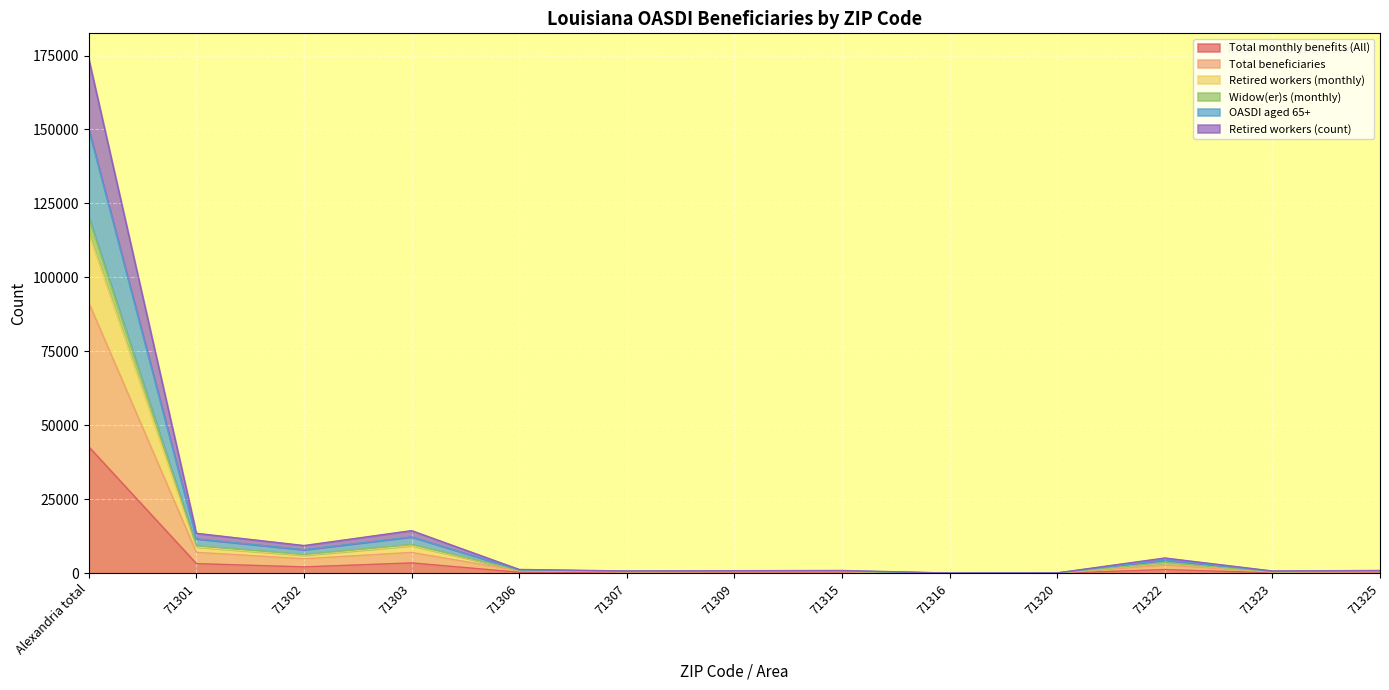

In OASDI aged 65+, how many points are lower than both neighbors (excluding endpoints)?

4